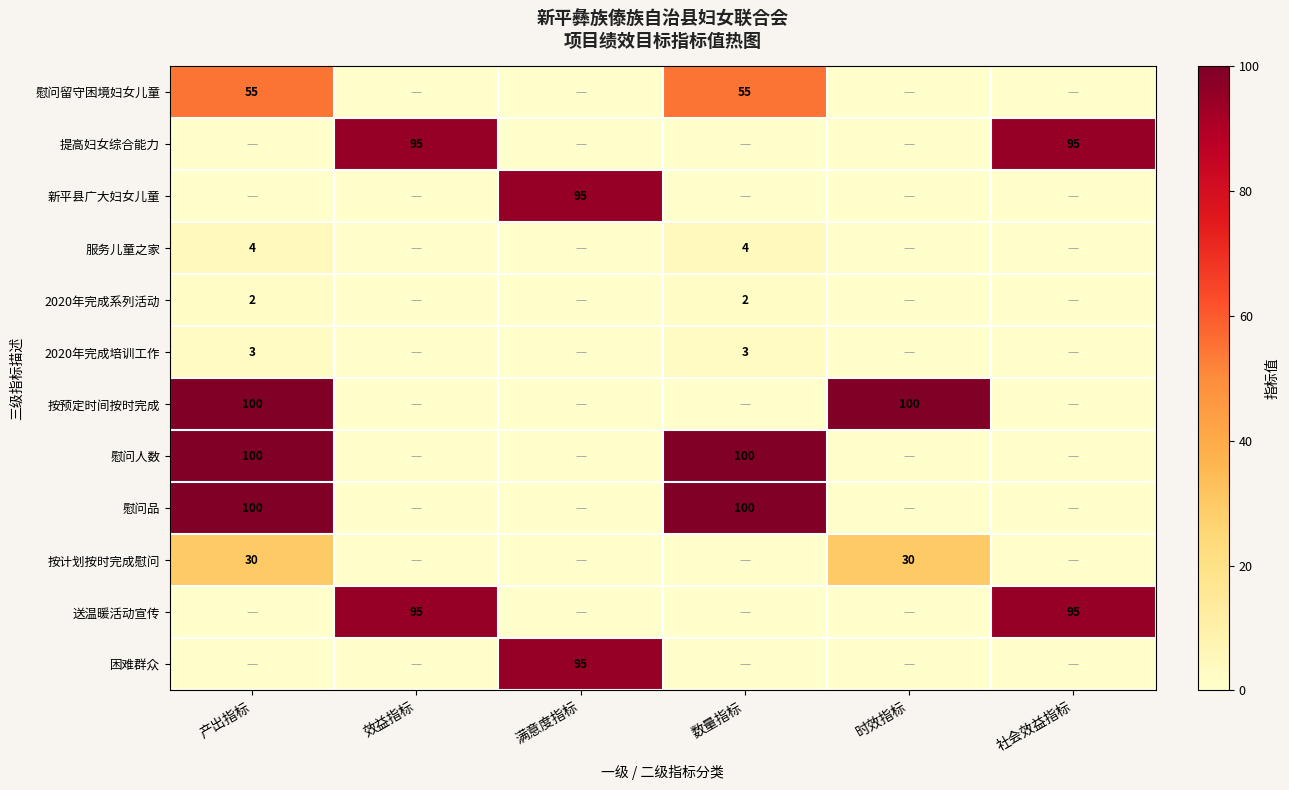

Is it true that 服务儿童之家 equals 7 at 产出指标?

False